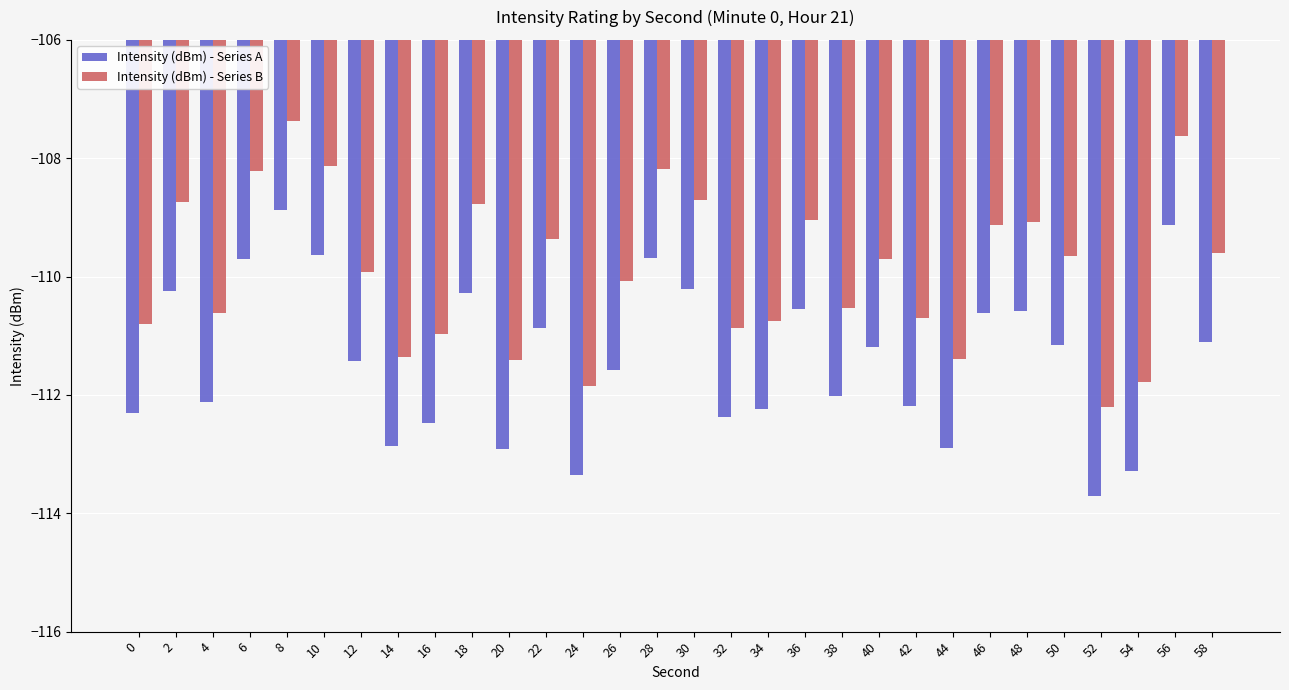

How many bars are there in total?

60